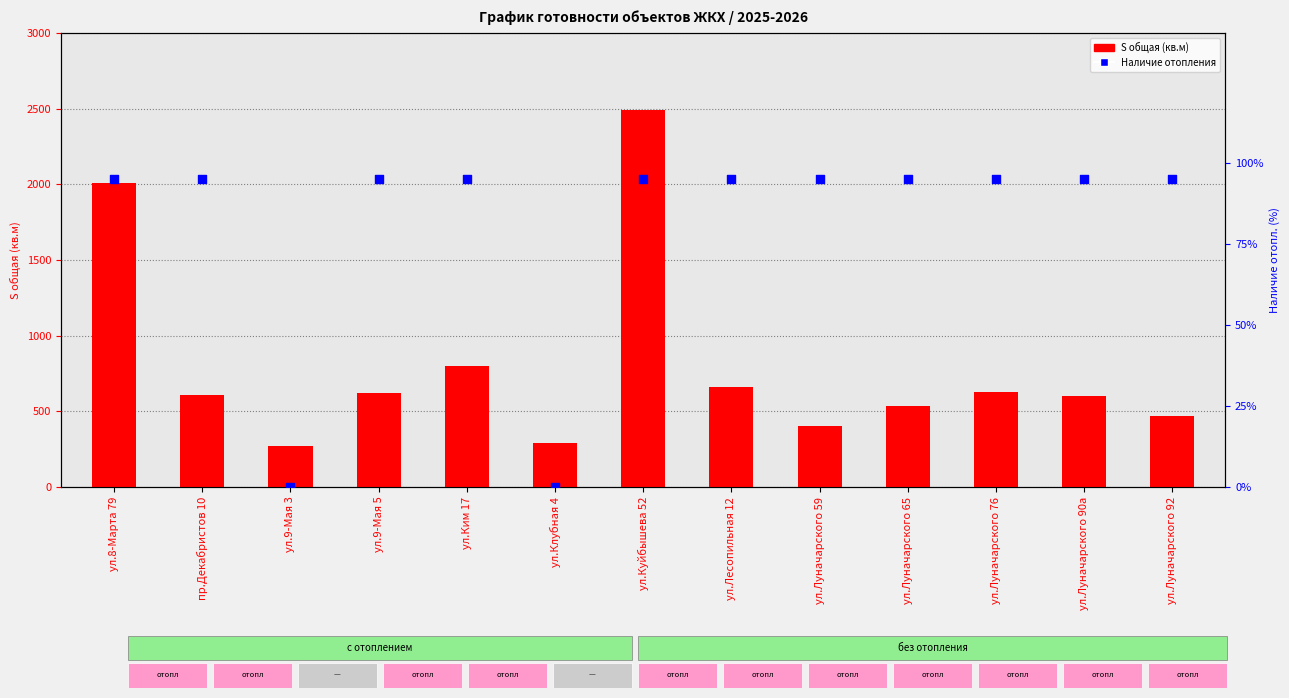

Which series contains the highest Y value?

S общая (кв.м)